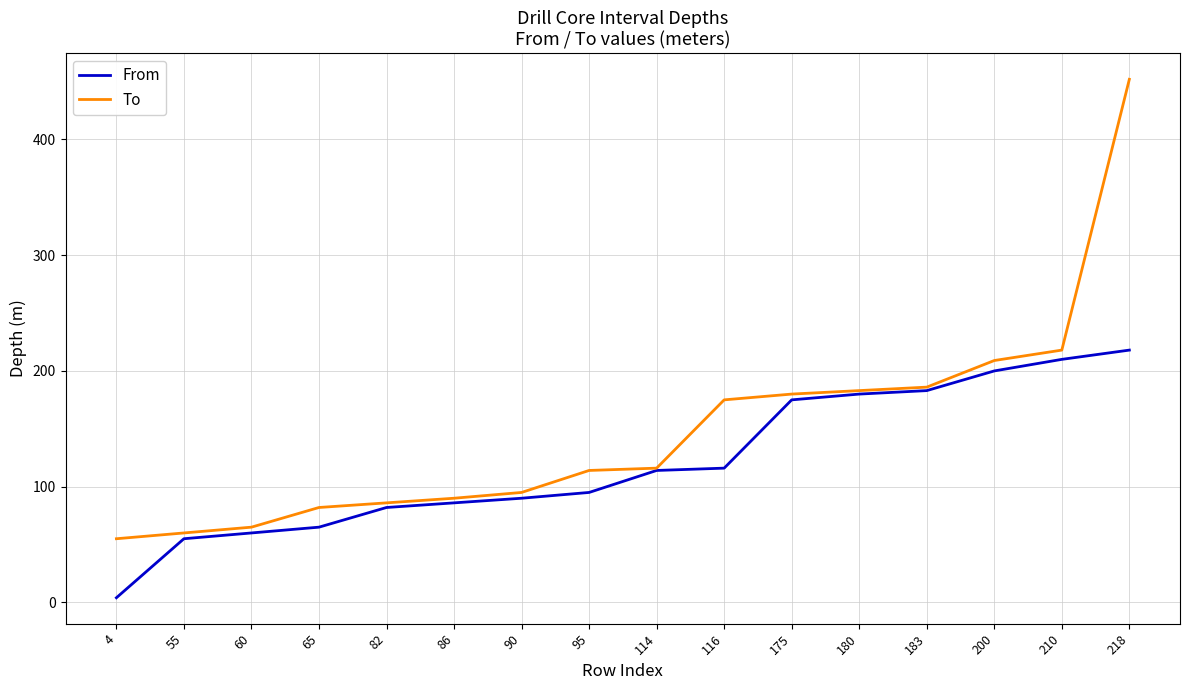

What is the sum of all To values?

2366